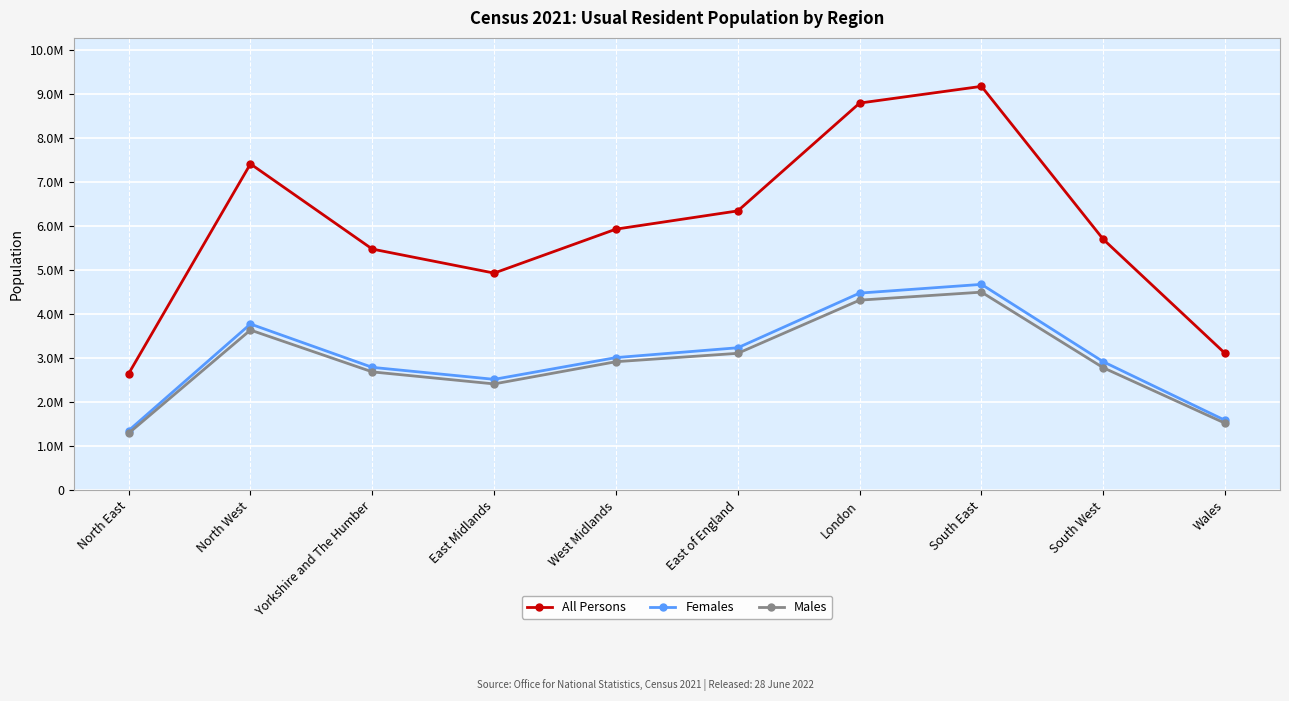

What is the total value across all series at West Midlands?

11868000